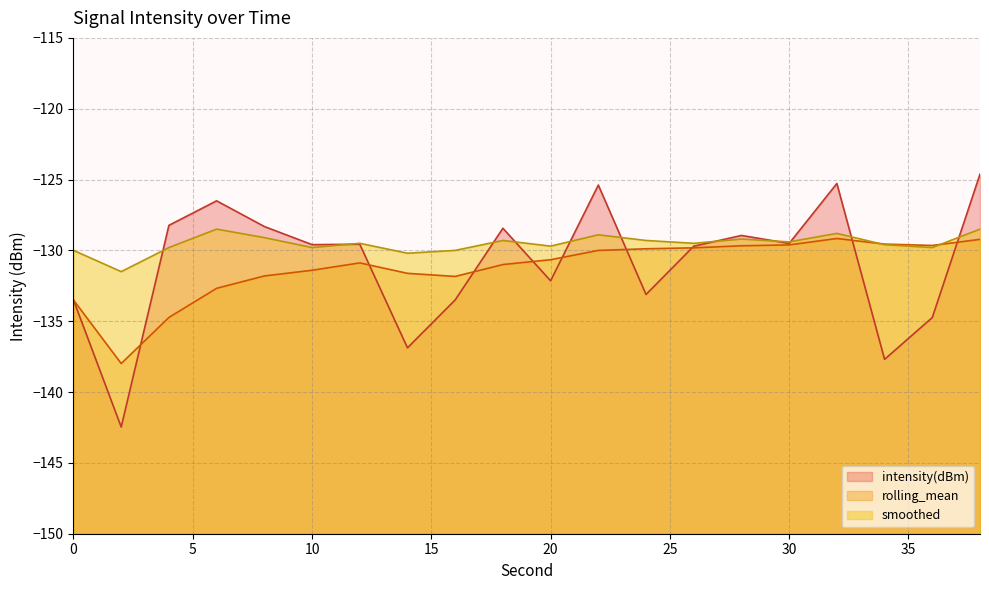

Reading left to right, list all the values displayed in this chart.

intensity(dBm): -133.5	-142.5	-128.2	-126.5	-128.3	-129.6	-129.6	-136.9	-133.5	-128.4	-132.1	-125.4	-133.1	-129.7	-128.9	-129.5	-125.3	-137.7	-134.7	-124.6
rolling_mean: -133.5	-138.0	-134.7	-132.7	-131.8	-131.4	-130.9	-131.6	-131.8	-131.0	-130.7	-130.0	-129.9	-129.8	-129.7	-129.6	-129.2	-129.6	-129.7	-129.2
smoothed: -130.0	-131.5	-129.8	-128.5	-129.1	-129.8	-129.5	-130.2	-130.0	-129.3	-129.7	-128.9	-129.3	-129.5	-129.2	-129.4	-128.8	-129.6	-129.8	-128.5